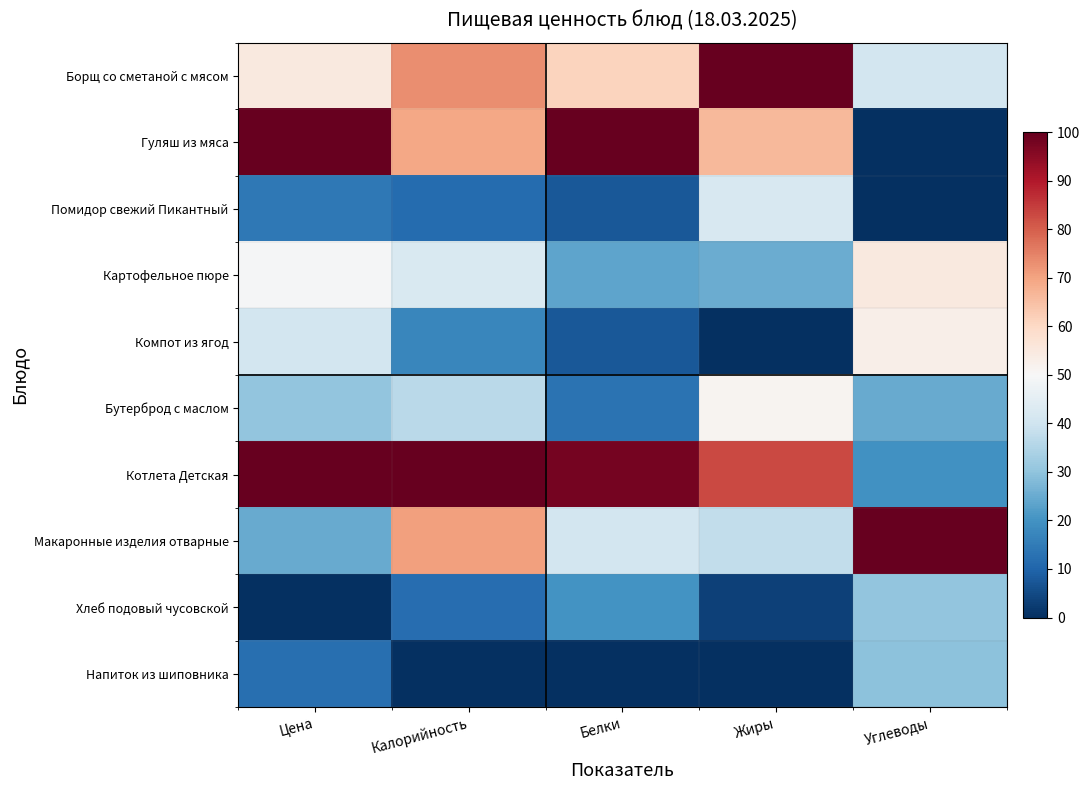

At how many categories does at least one series exceed 72?

5